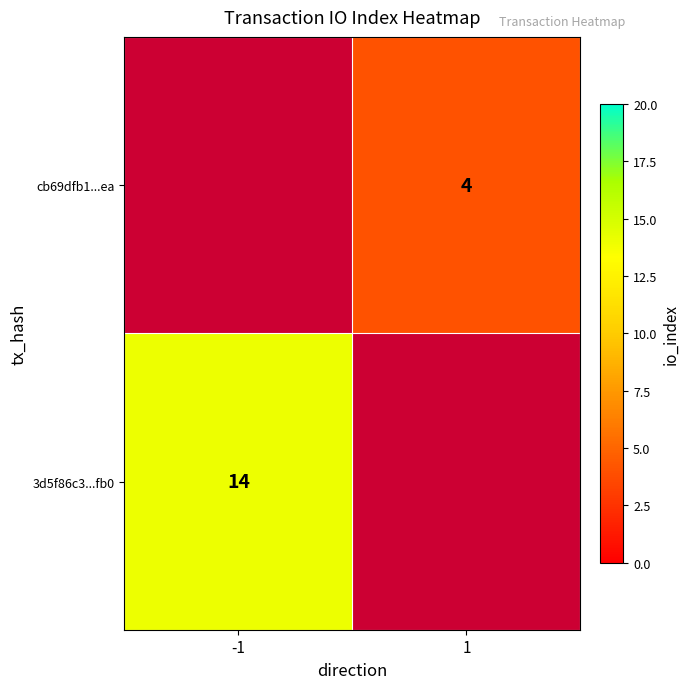

The 3d5f86c3...fb0 series shows 22 at -1. True or false?

False